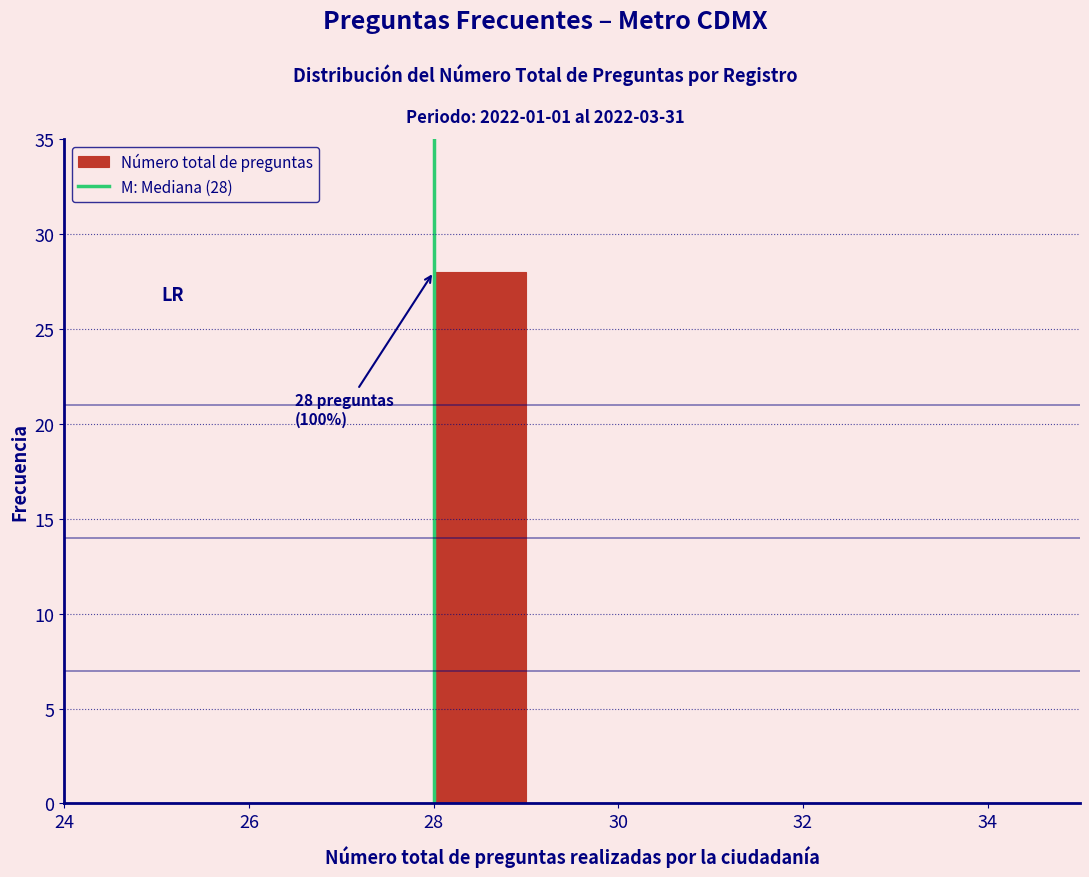

Over which range of the x-axis is the bar tallest?

28 to 29